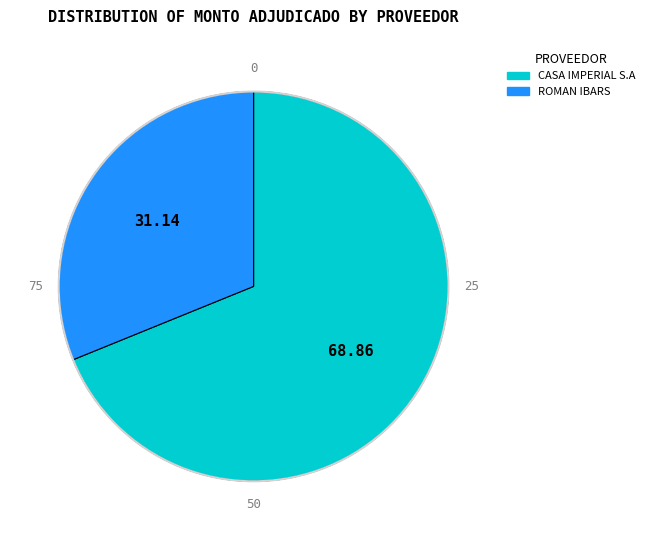

Does ROMAN IBARS account for over 50% of the chart?

No